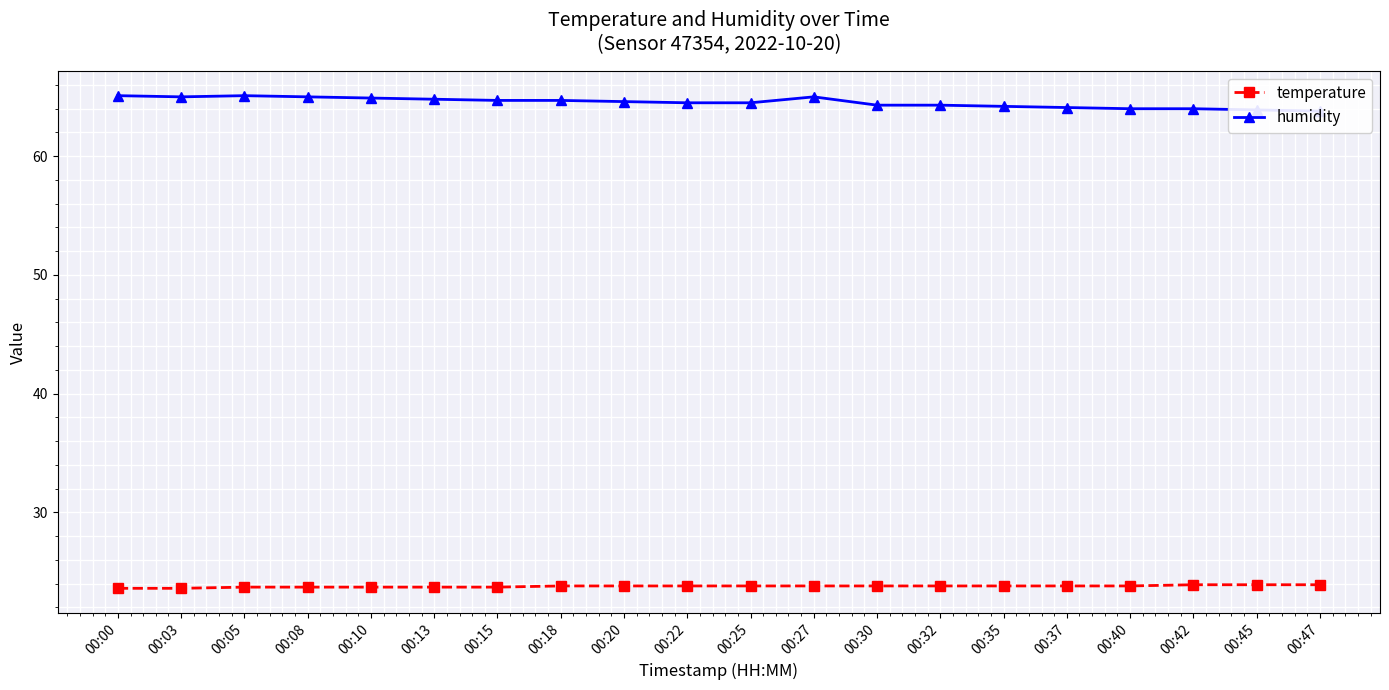

What are all the series names shown in the legend?

temperature, humidity